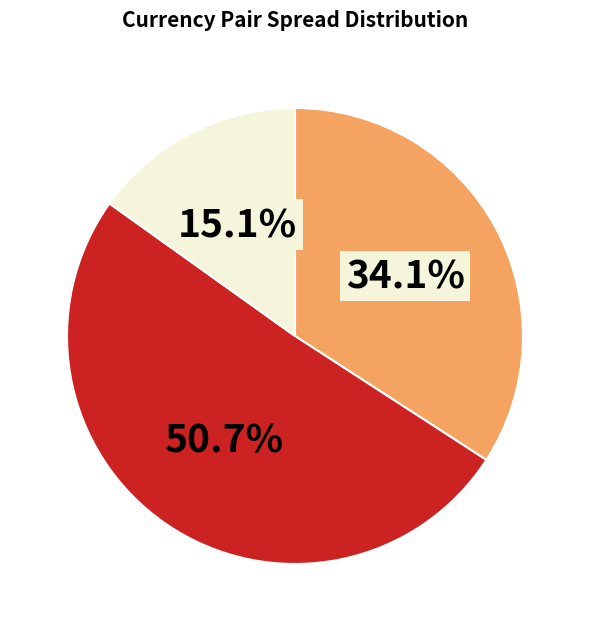

How many slices are in this pie chart?

3